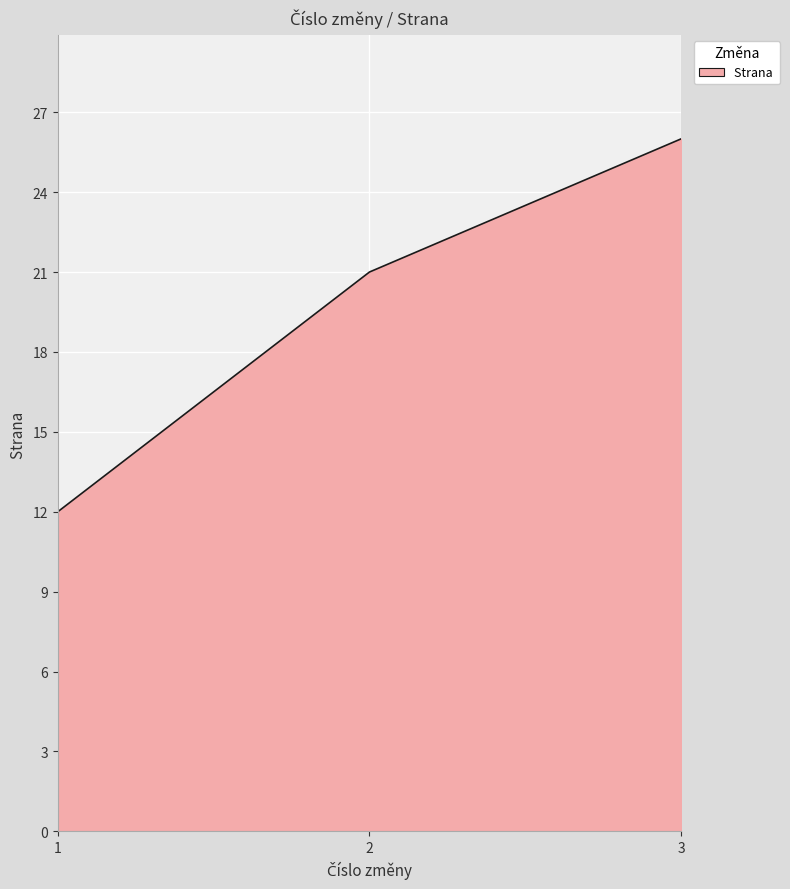

The value at 2 is 14. True or false?

False